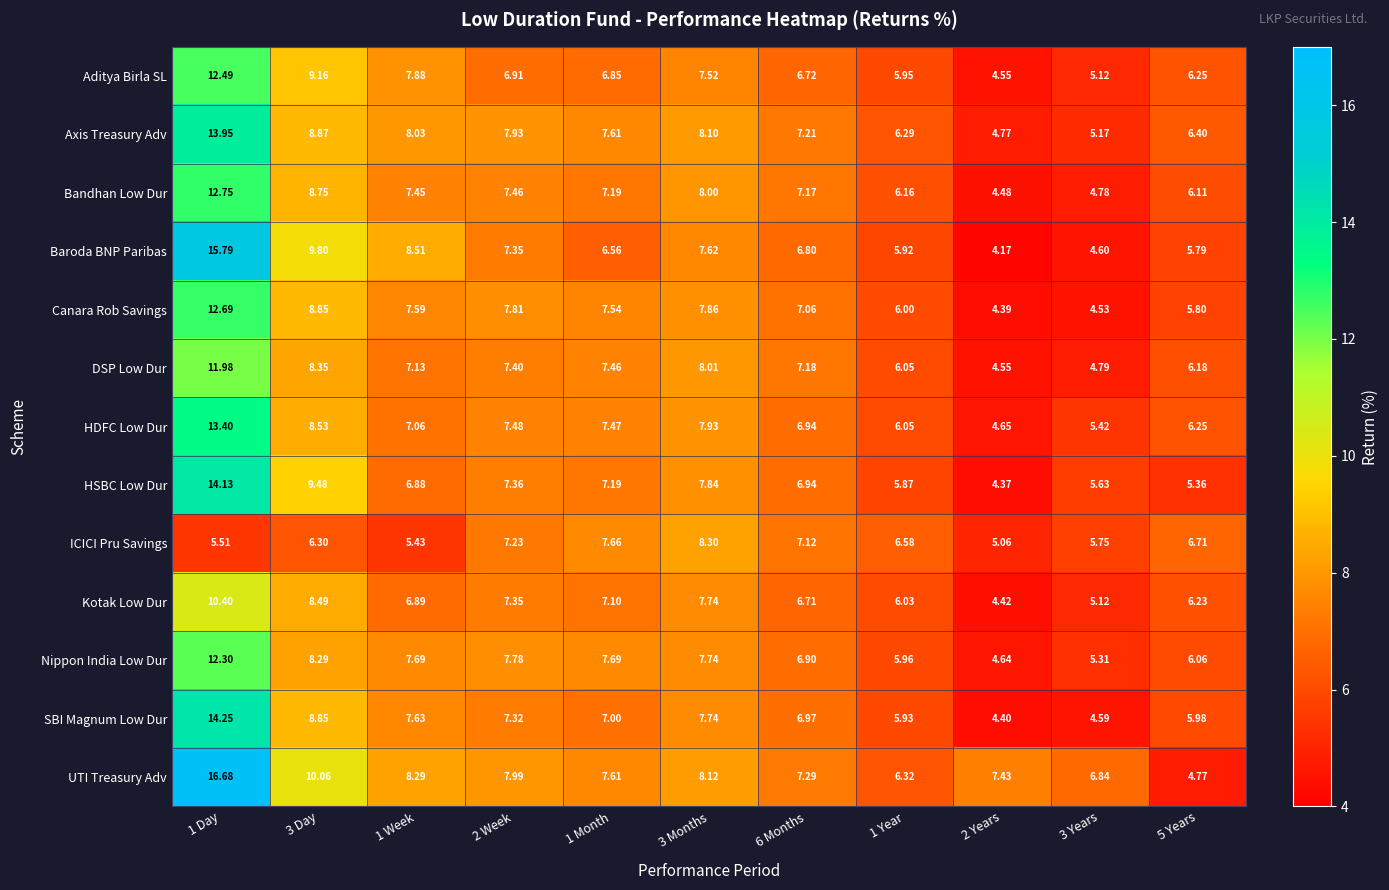

Between 1 Day and 1 Month, which series saw the biggest shift?

Baroda BNP Paribas